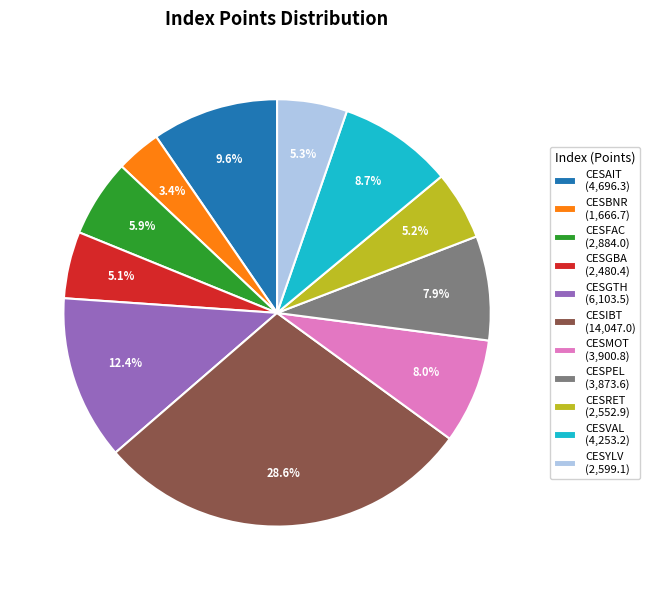

What is the largest slice in the pie chart?

CESIBT